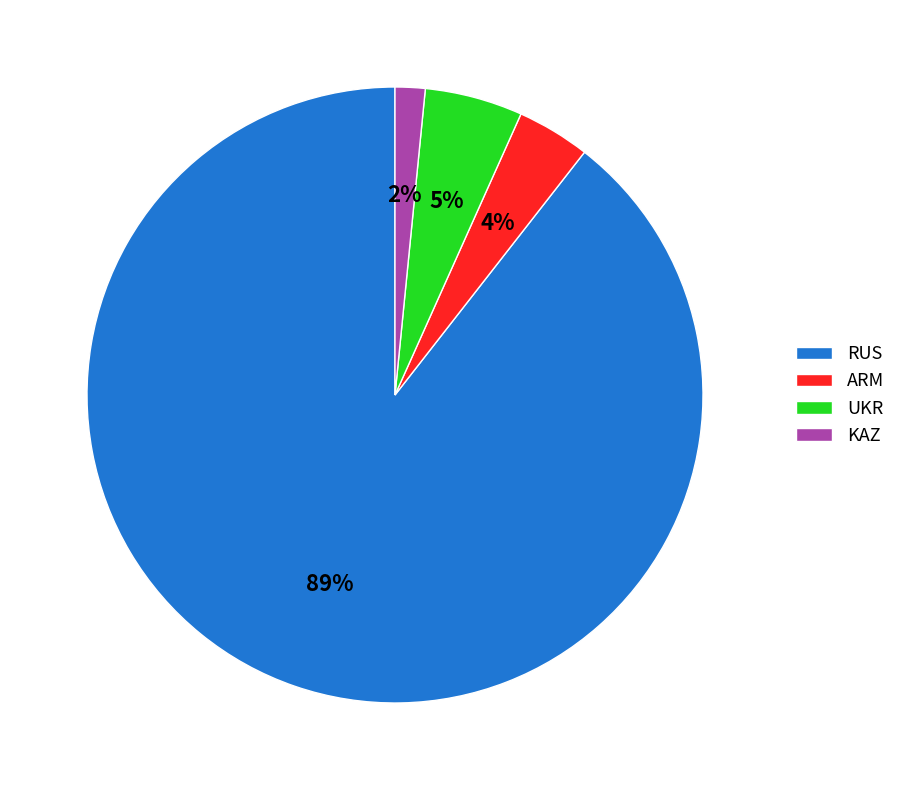

To the nearest percent, what portion does ARM represent?

4%